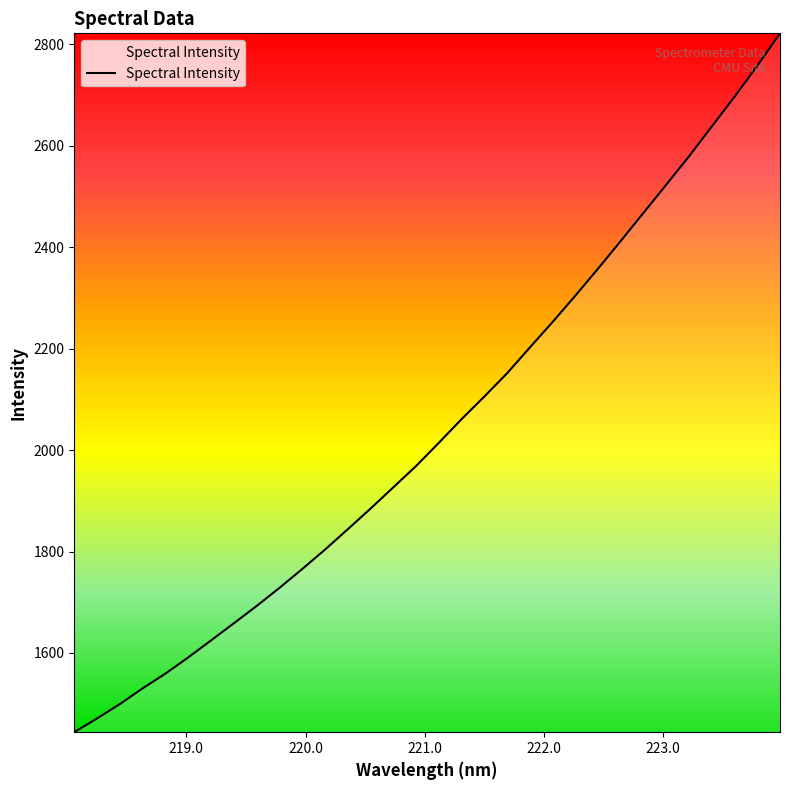

What is the greatest value displayed?

2821.8